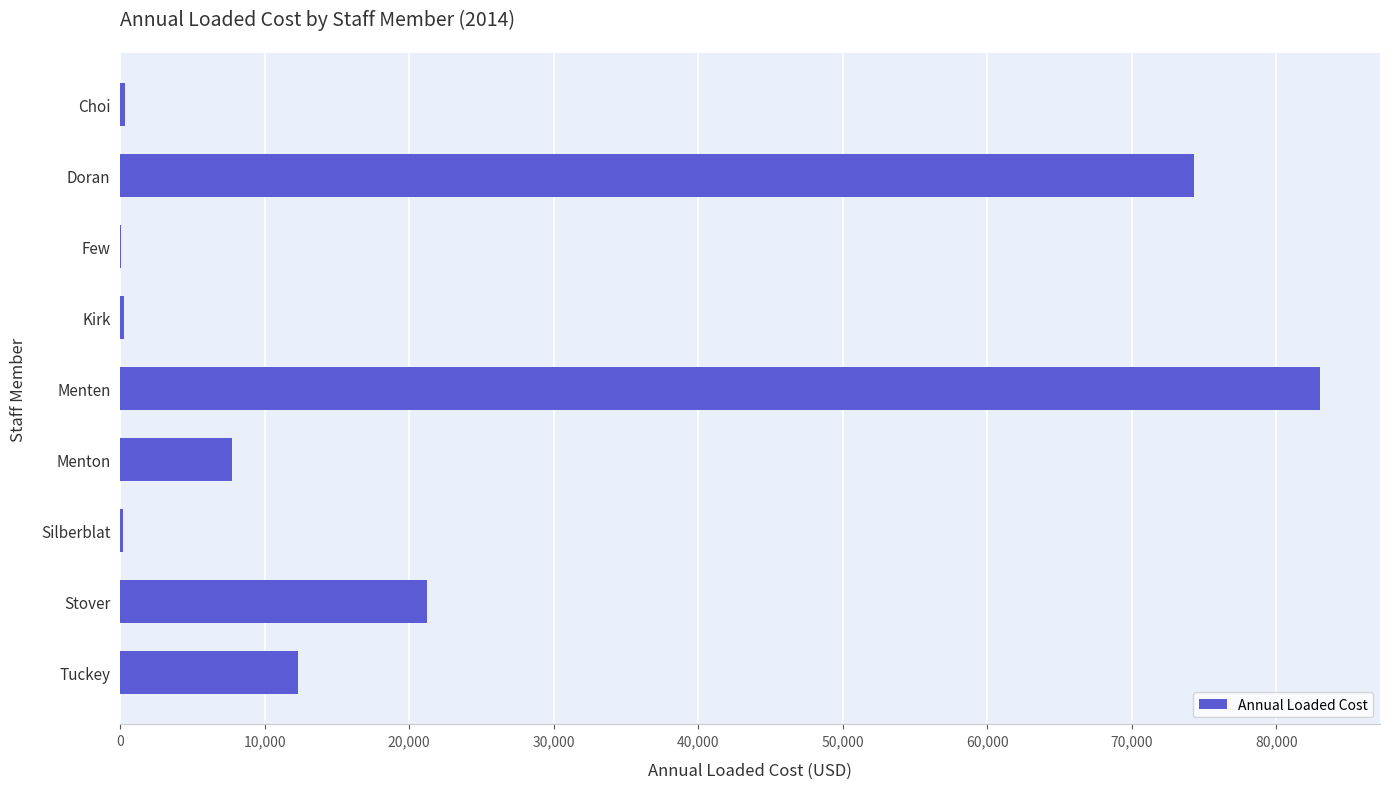

What is the maximum value shown in the chart?

83016.0